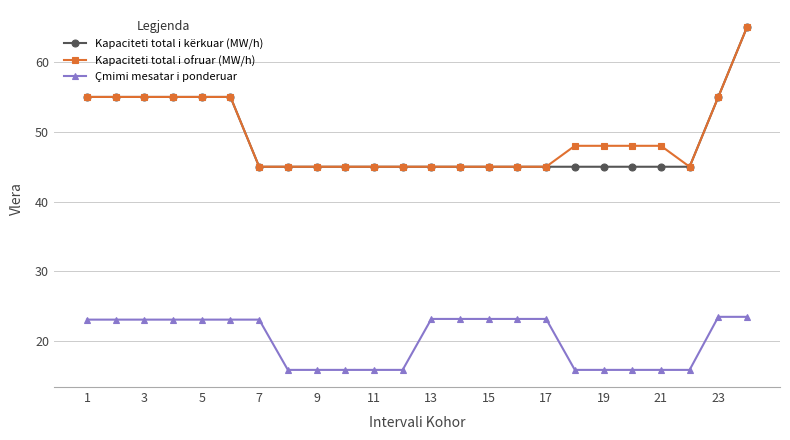

What are all the series names shown in the legend?

Kapaciteti total i kërkuar (MW/h), Kapaciteti total i ofruar (MW/h), Çmimi mesatar i ponderuar